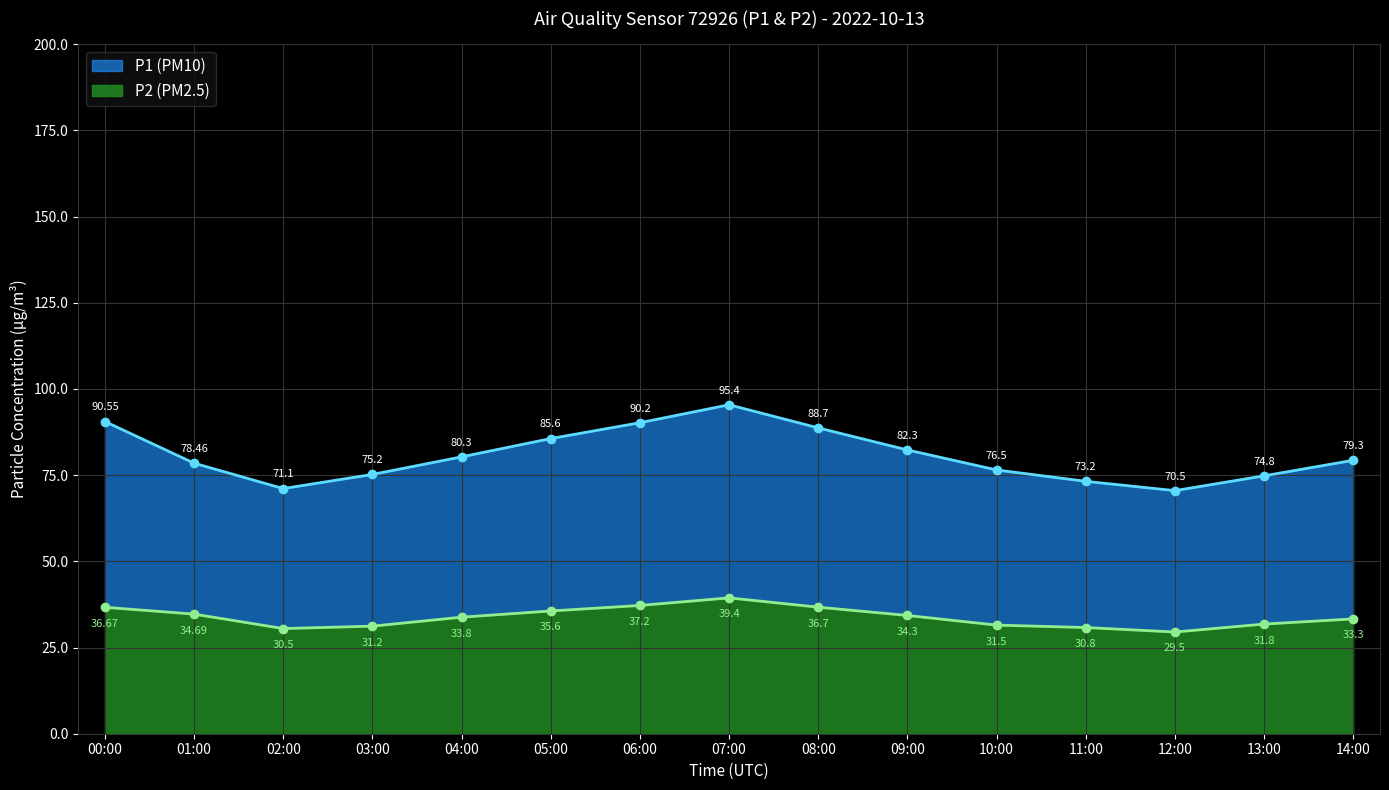

What is the value of the P2 point at the 5th from the left?

33.8